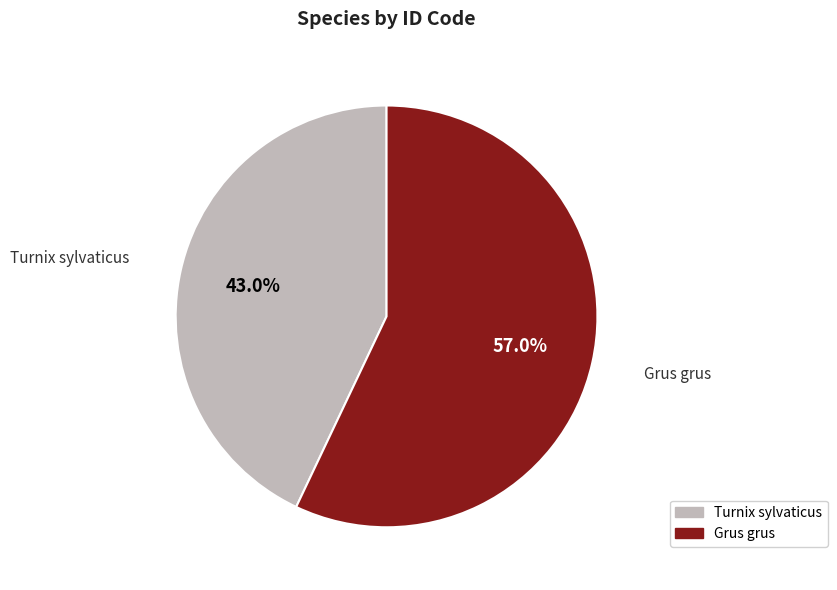

To the nearest percent, what percentage of the pie is Grus grus?

57%